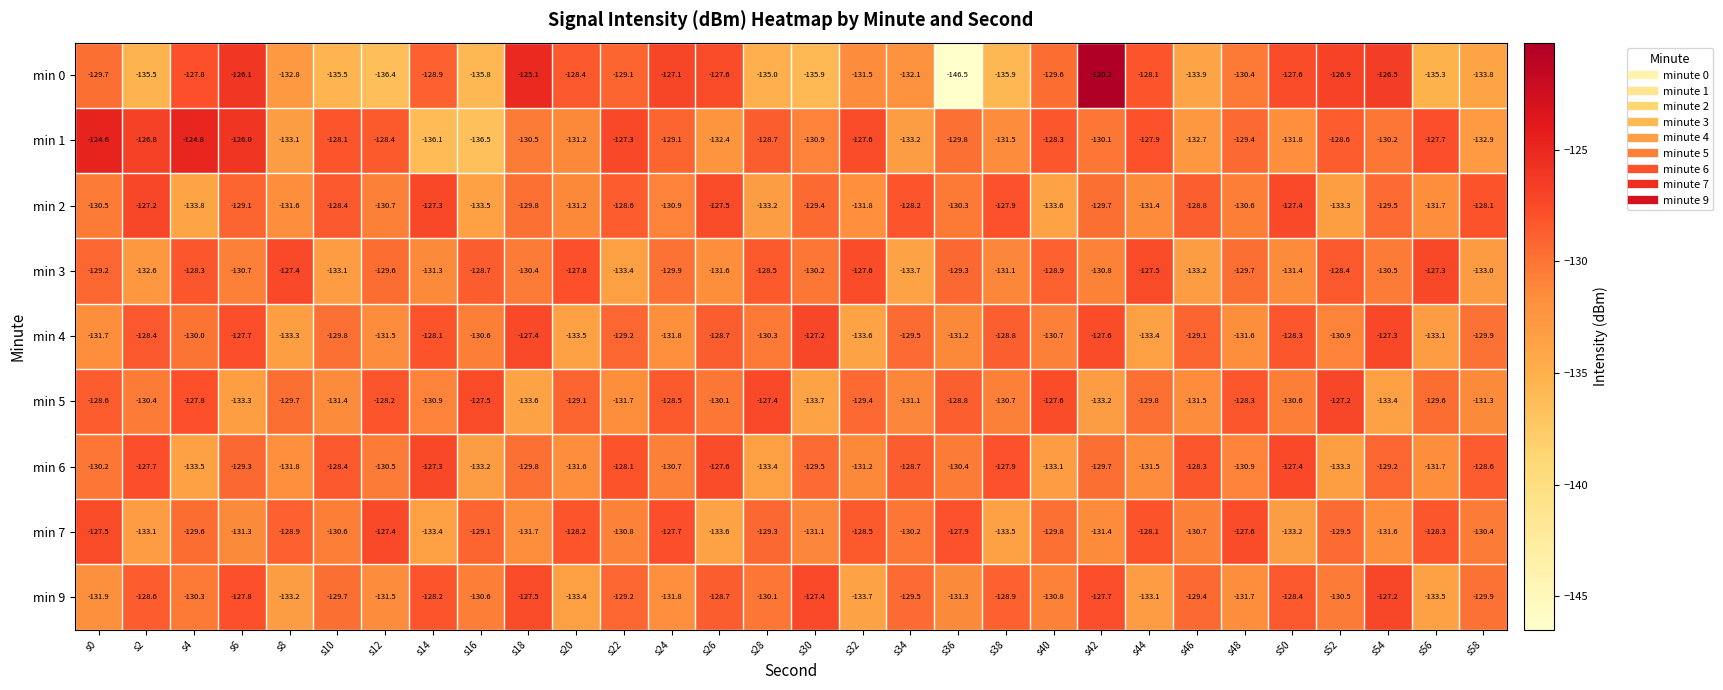

What value does the min 4 series have at s34?

-129.5